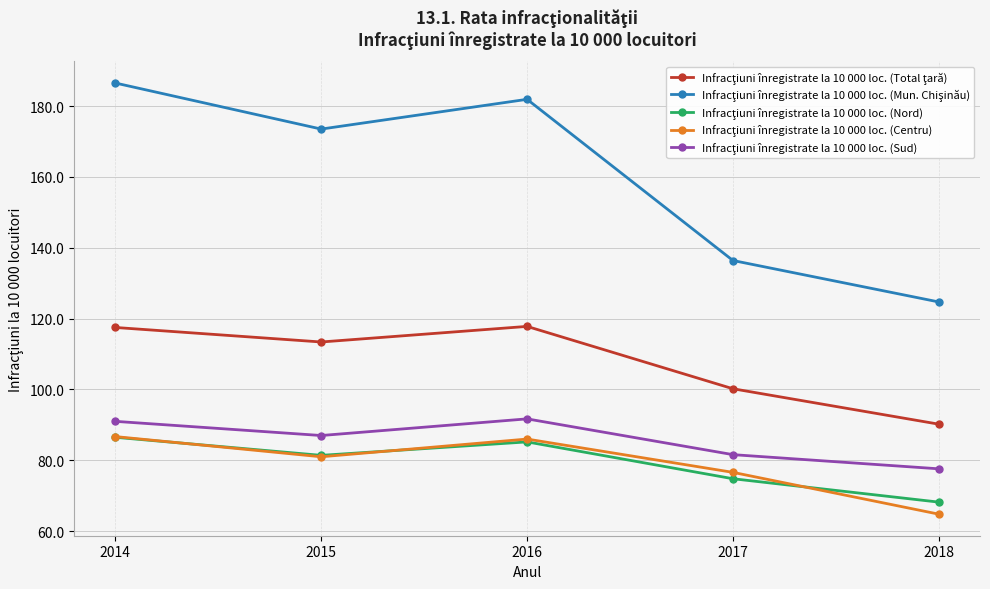

At which category does the chart reach its peak across all series?

2014